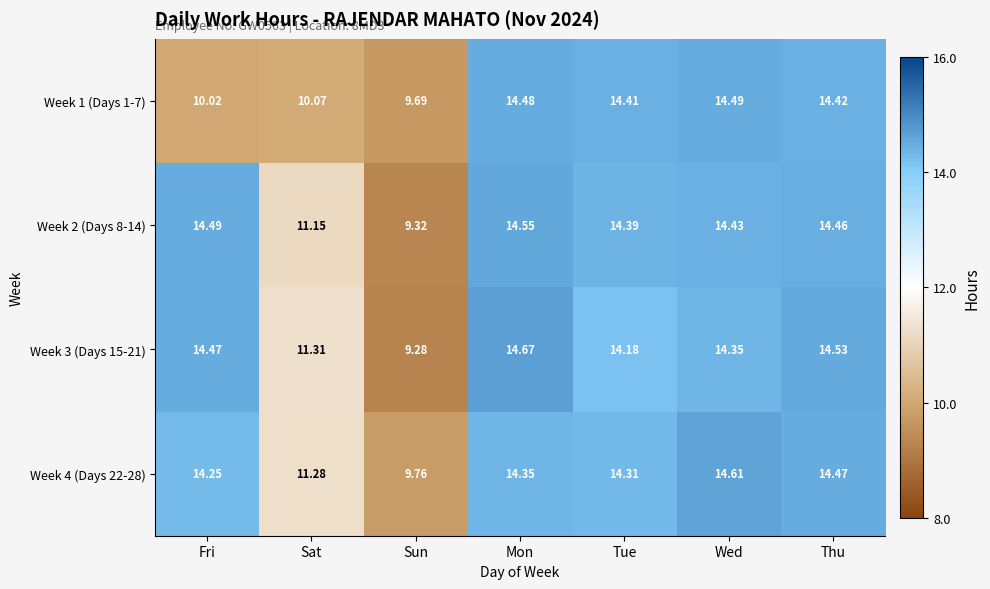

Which category has the lowest value across all series?

Sun